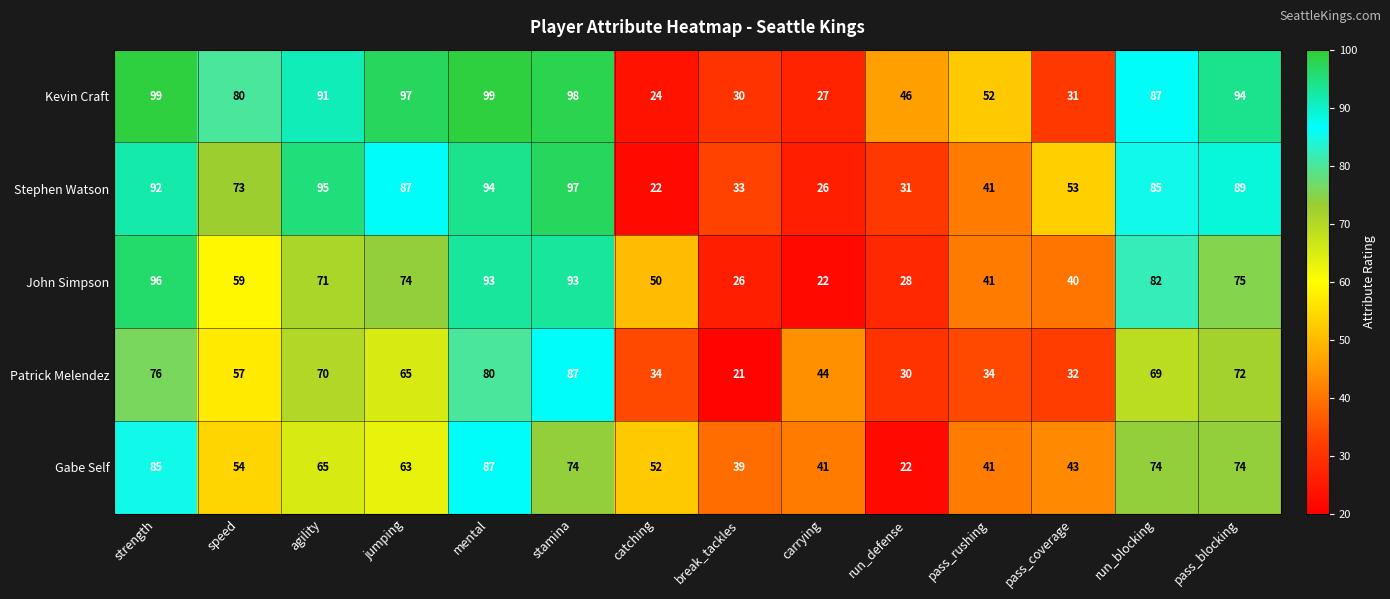

At which category is the sum across all series the highest?

mental